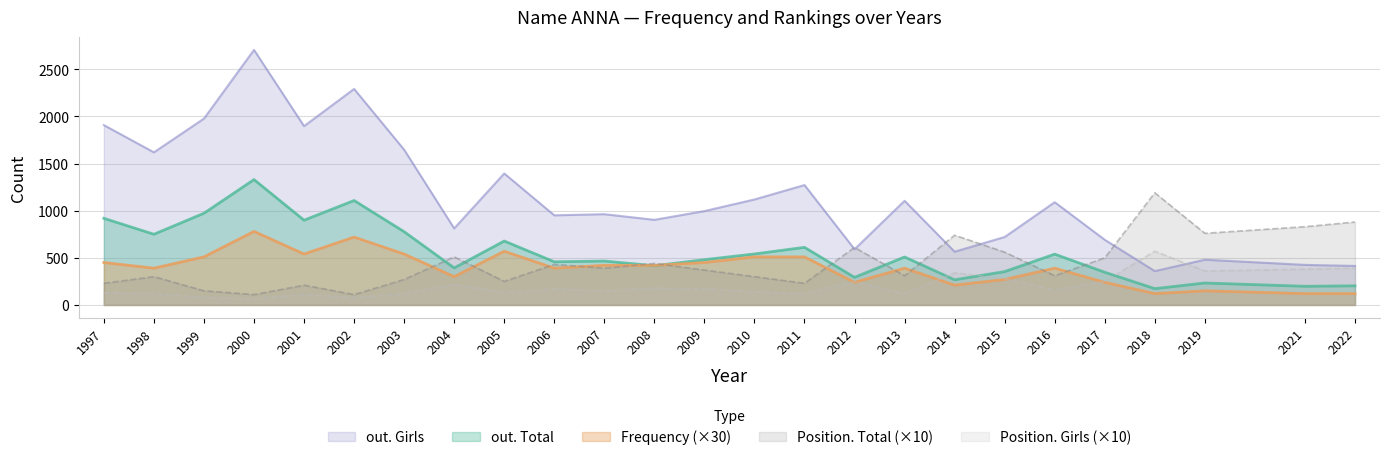

Reading left to right, list all the values displayed in this chart.

Frequency: 1997=450	1998=390	1999=510	2000=780	2001=540	2002=720	2003=540	2004=300	2005=570	2006=390	2007=420	2008=420	2009=450	2010=510	2011=510	2012=240	2013=390	2014=210	2015=270	2016=390	2017=240	2018=120	2019=150	2021=120	2022=120
Position. Total: 1997=230	1998=300	1999=150	2000=110	2001=210	2002=110	2003=270	2004=510	2005=250	2006=430	2007=390	2008=440	2009=370	2010=300	2011=230	2012=610	2013=310	2014=740	2015=560	2016=310	2017=500	2018=1190	2019=760	2021=830	2022=880
Position. Girls: 1997=130	1998=120	1999=80	2000=70	2001=110	2002=80	2003=120	2004=220	2005=130	2006=170	2007=150	2008=180	2009=170	2010=140	2011=120	2012=250	2013=120	2014=340	2015=280	2016=160	2017=250	2018=570	2019=360	2021=380	2022=390
out. Total: 1997=919	1998=750	1999=973	2000=1330	2001=899	2002=1108	2003=777	2004=393	2005=678	2006=458	2007=466	2008=416	2009=480	2010=541	2011=611	2012=293	2013=509	2014=267	2015=354	2016=539	2017=347	2018=173	2019=233	2021=198	2022=203
out. Girls: 1997=1908	1998=1619	1999=1977	2000=2706	2001=1897	2002=2292	2003=1647	2004=812	2005=1395	2006=951	2007=963	2008=903	2009=996	2010=1119	2011=1272	2012=591	2013=1105	2014=565	2015=721	2016=1090	2017=691	2018=359	2019=480	2021=425	2022=414